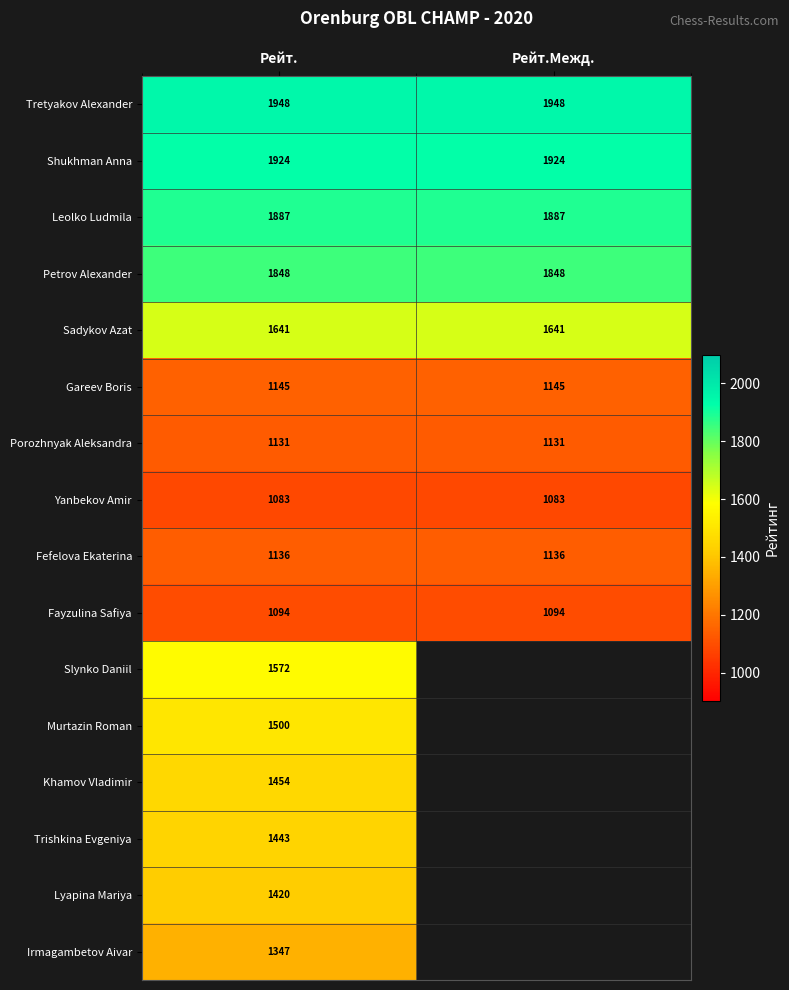

What value does the Fefelova Ekaterina series have at Рейт.?

1136